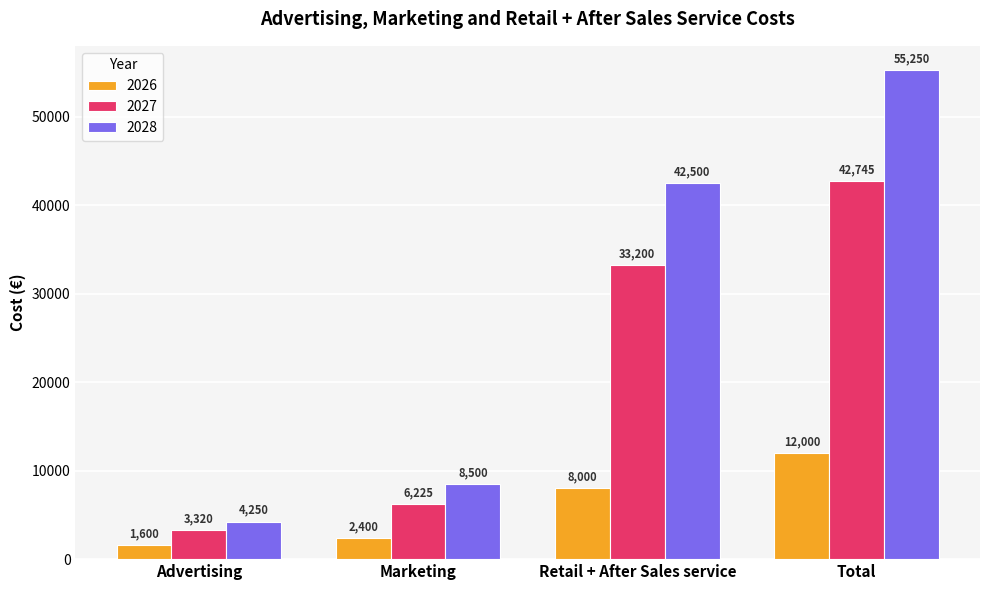

Between Advertising and Retail + After Sales service, which series saw the biggest shift?

2028